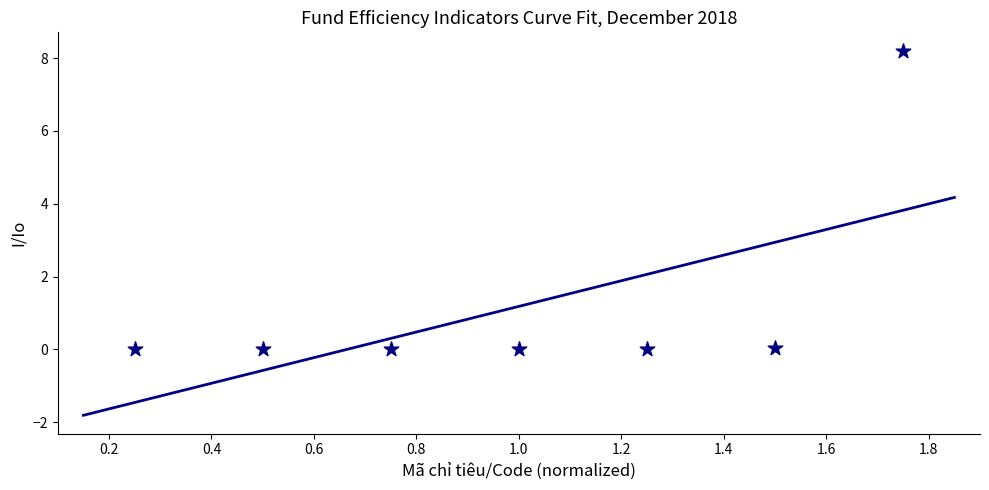

What is the range of X values (max minus min)?

1.5